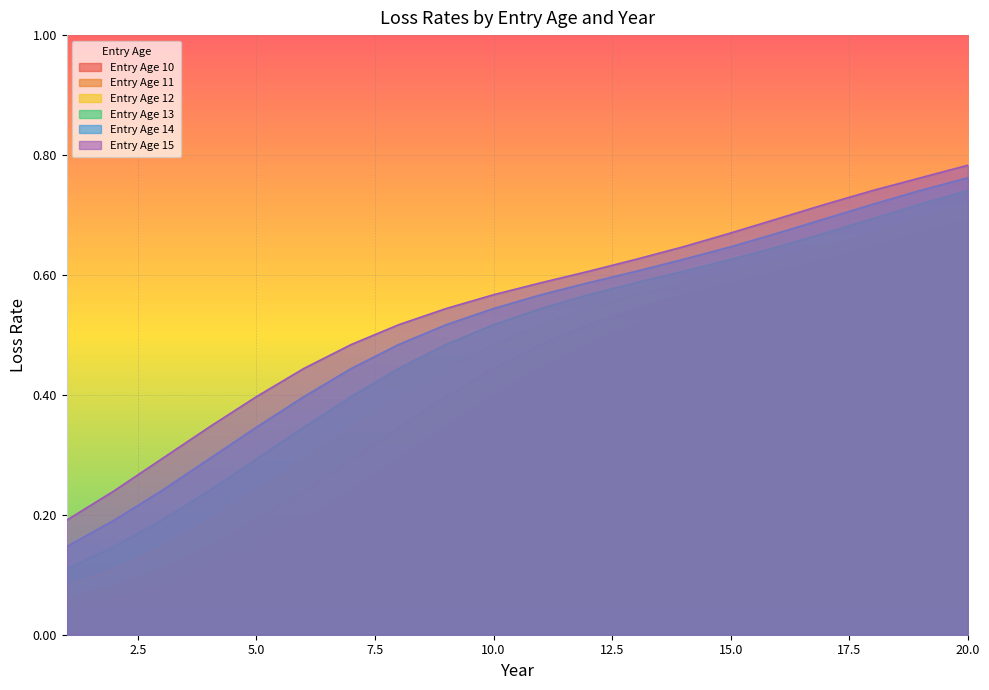

True or false: Entry Age 12 and Entry Age 13 cross at least once.

False